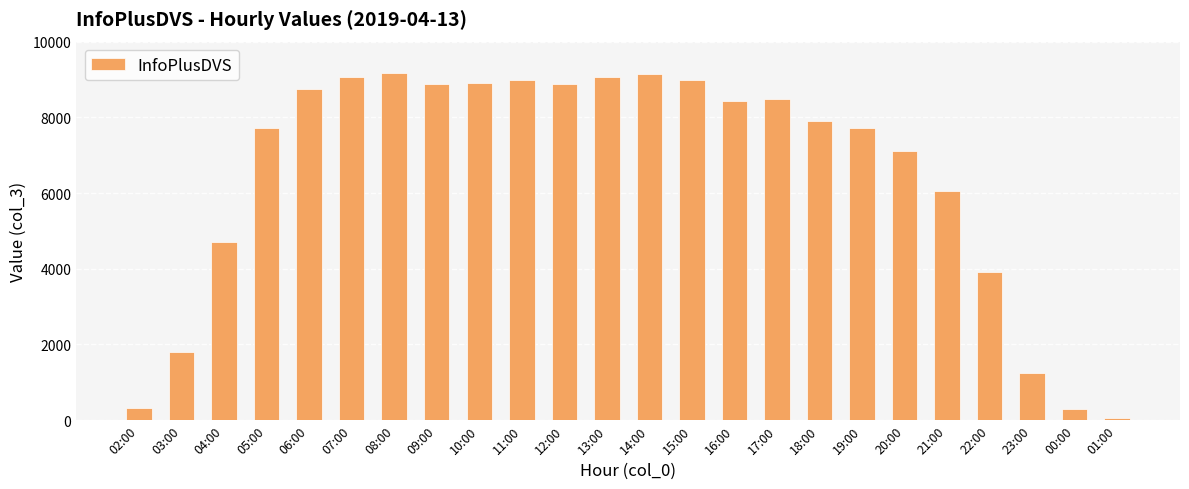

Which has a higher value, 20:00 or 11:00?

11:00